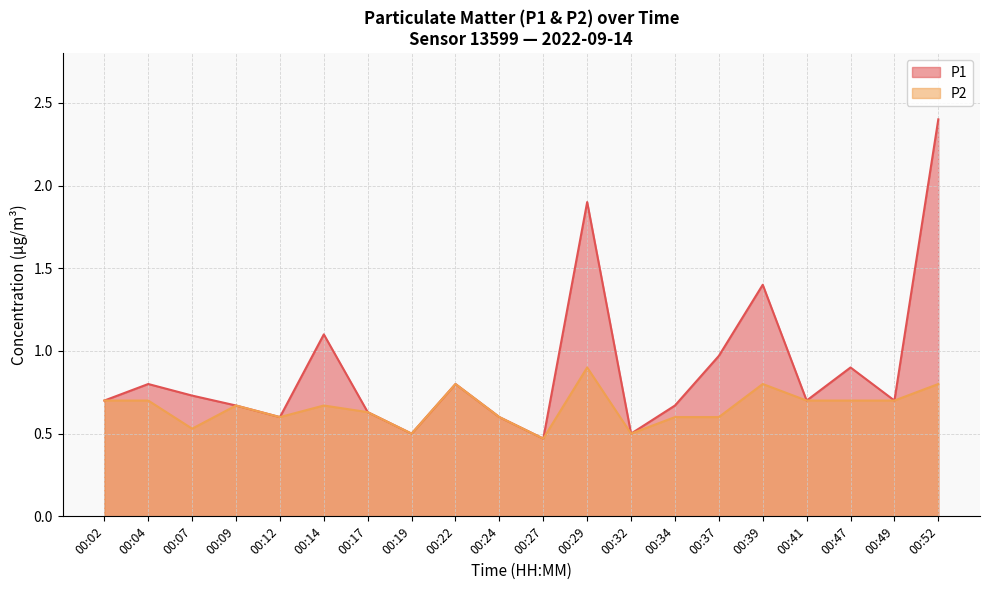

What is the value of the P2 point at the 9th from the left?

0.8